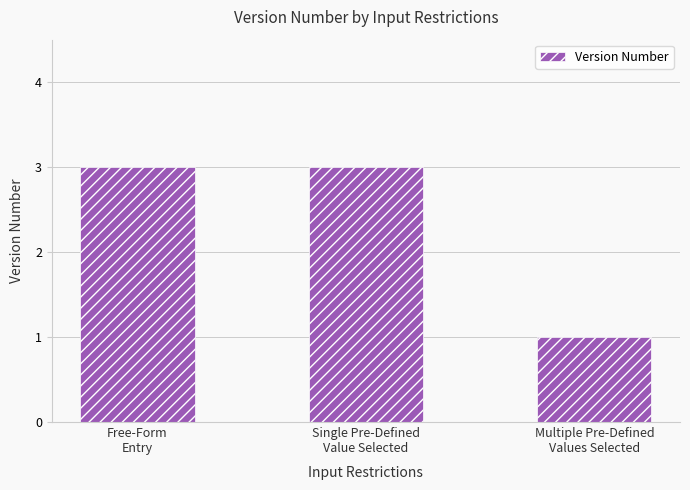

Reading left to right, extract all data points from this chart.

Free-Form
Entry=3	Single Pre-Defined
Value Selected=3	Multiple Pre-Defined
Values Selected=1